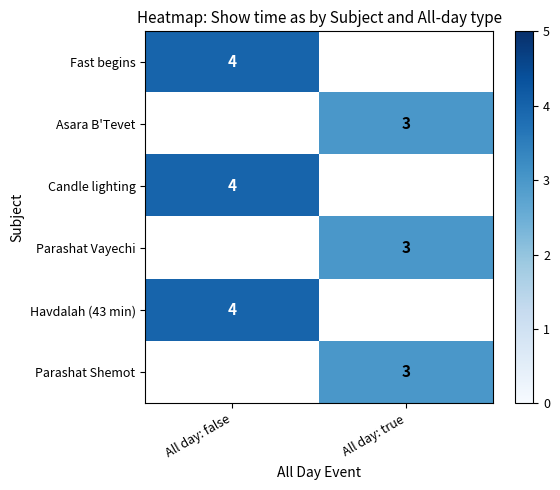

Which category has the highest value across all series?

All day: false